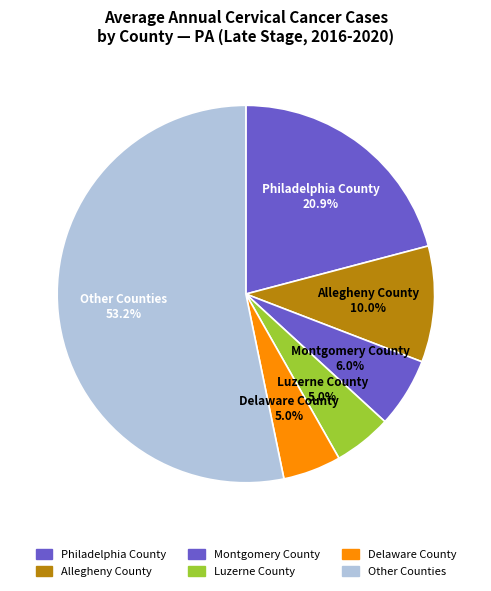

What portion of the pie excludes Delaware County?

95.0%